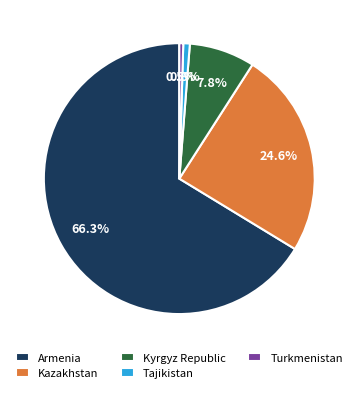

Which category accounts for the majority?

Armenia